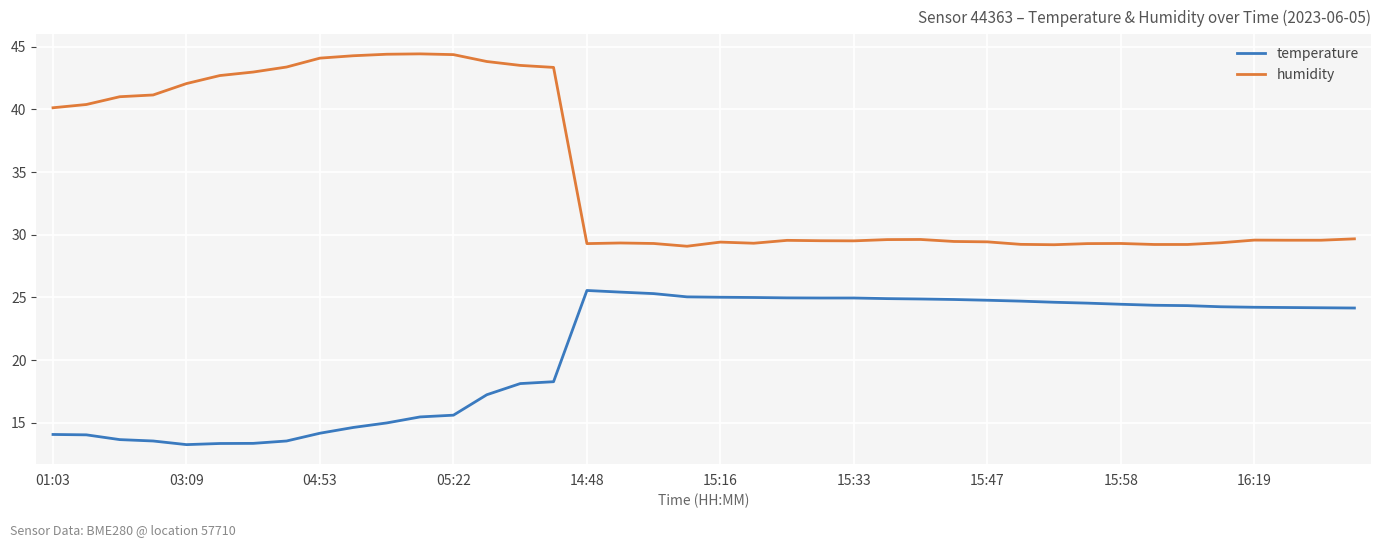

Rank the series by their maximum value, from highest to lowest.

humidity, temperature